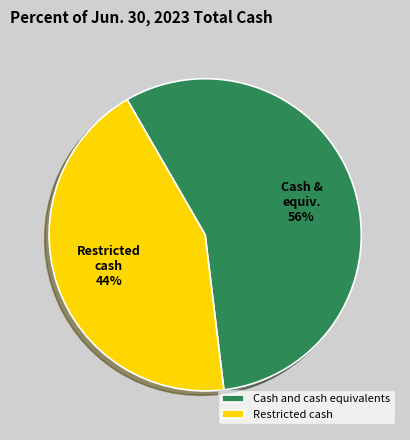

To the nearest percent, what is the combined percentage of Cash and cash equivalents and Restricted cash?

100%